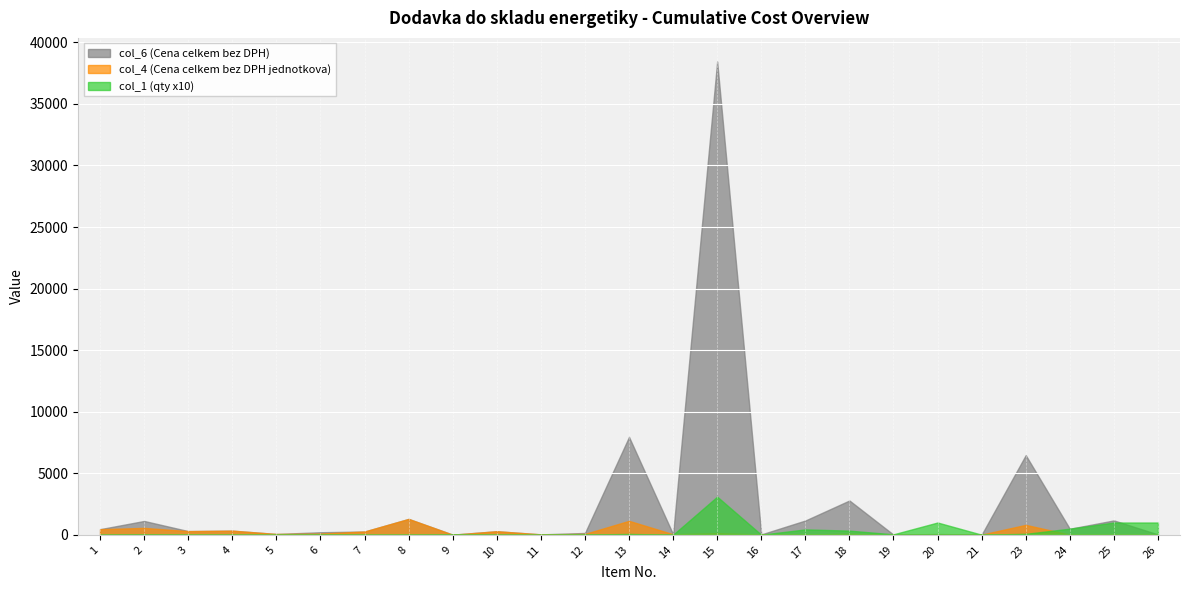

Rank the categories by col_4 (Cena celkem bez DPH jednotkova) value from highest to lowest.

8, 13, 23, 2, 1, 4, 3, 10, 7, 15, 6, 18, 12, 5, 14, 11, 16, 17, 21, 25, 24, 9, 19, 20, 26